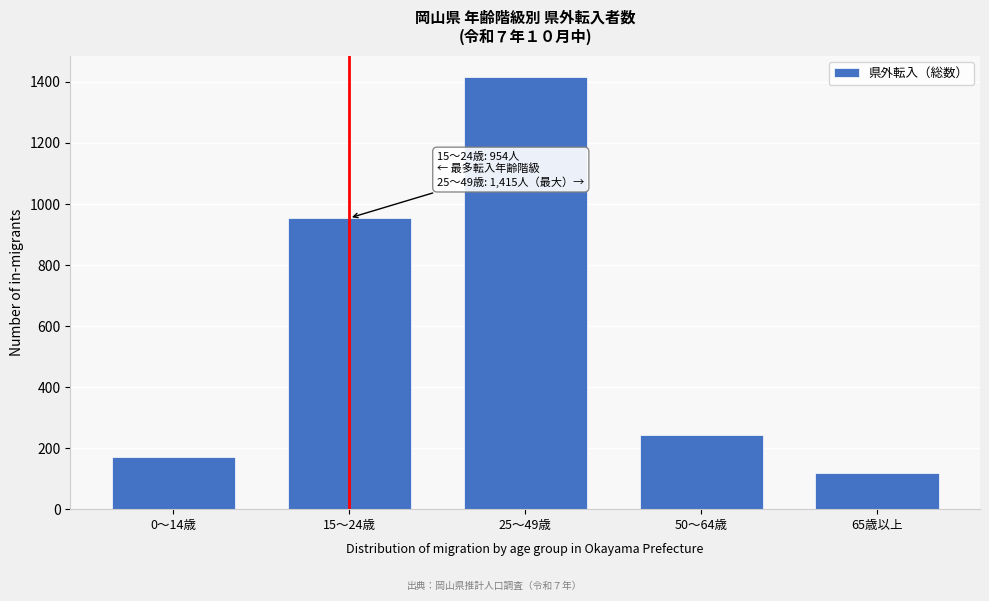

Reading right to left, what are all the values shown in this chart?

65歳以上=119	50～64歳=243	25～49歳=1415	15～24歳=954	0～14歳=171